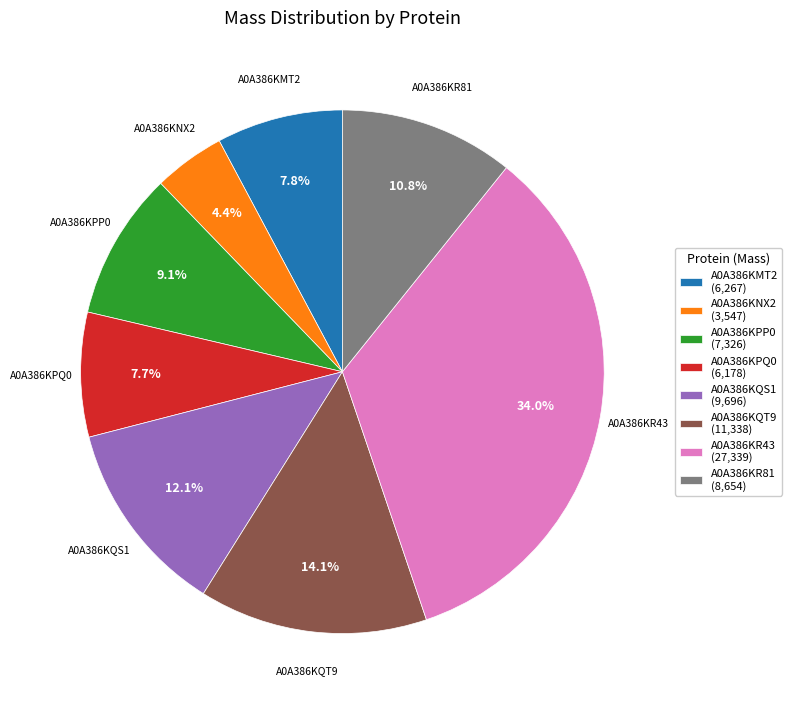

The A0A386KQS1 slice represents 12% of the pie. True or false?

True